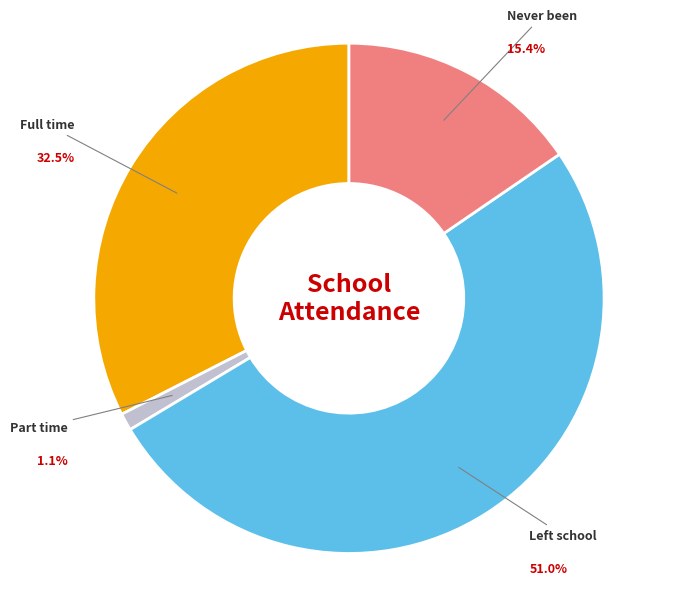

Is there any slice that represents more than half of the pie?

Yes